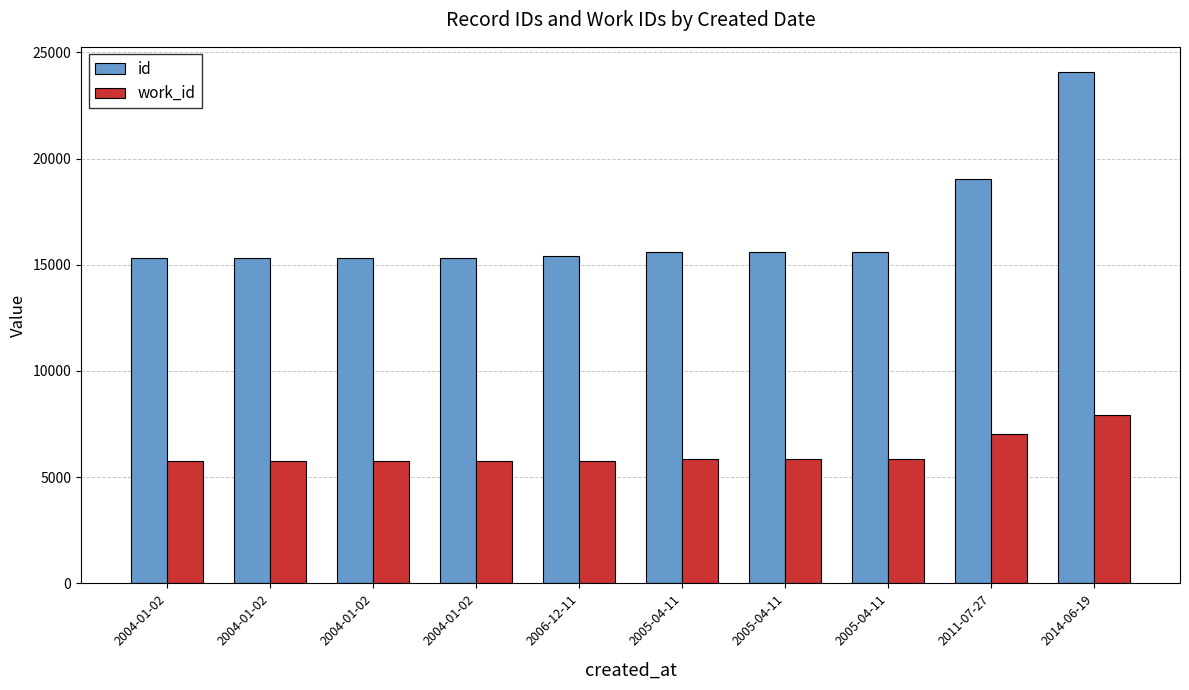

How many values in the work_id series are below 5857?

5